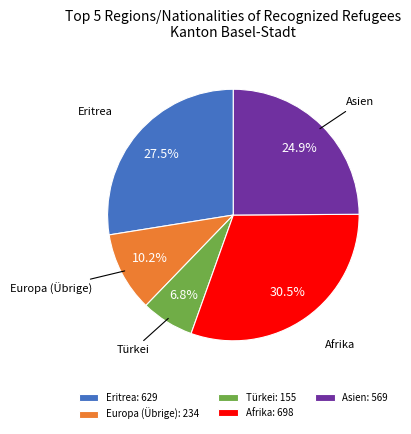

To the nearest percent, what portion does Türkei represent?

7%